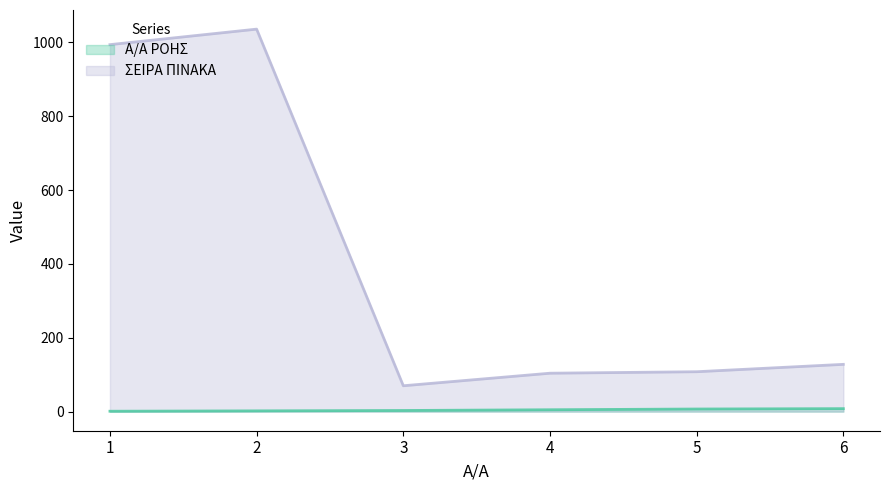

Rank the series by their average value, from highest to lowest.

ΣΕΙΡΑ ΠΙΝΑΚΑ, Α/Α ΡΟΗΣ